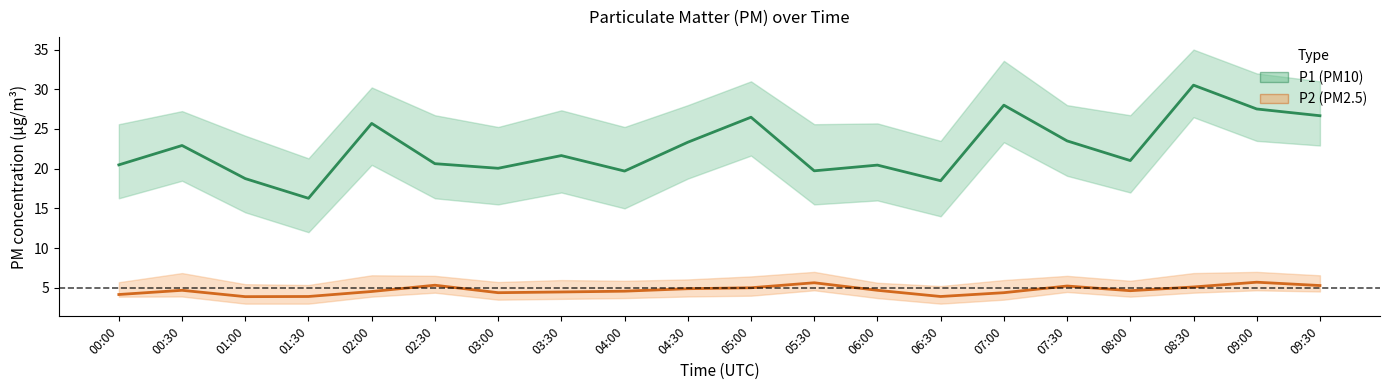

What is the label of the 13th point from the right?

03:30